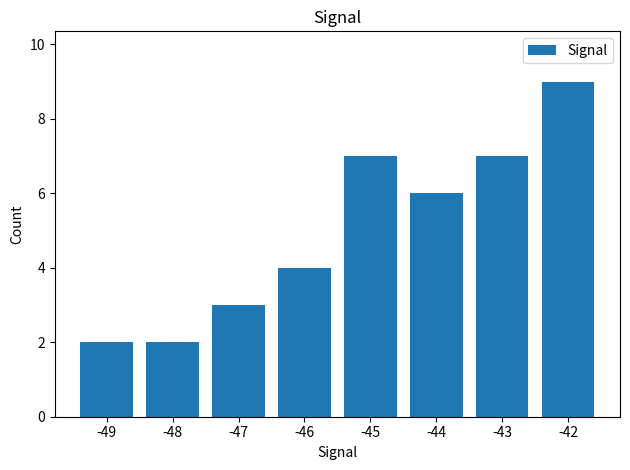

Which has a higher value, -43 or -46?

-43